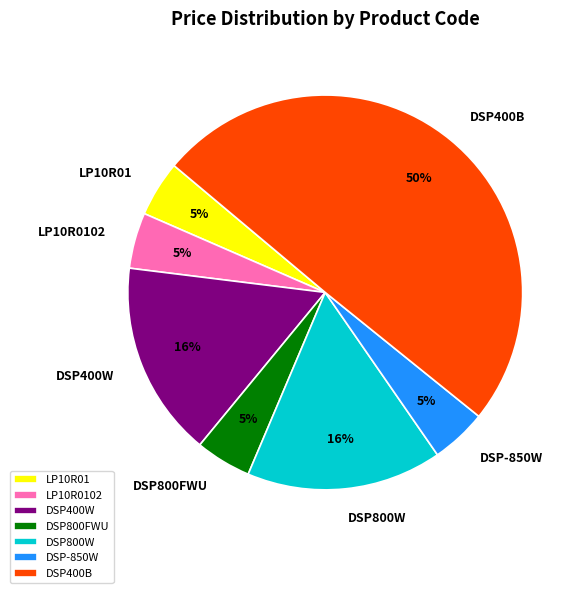

True or false: LP10R0102 accounts for 5% of the total.

True